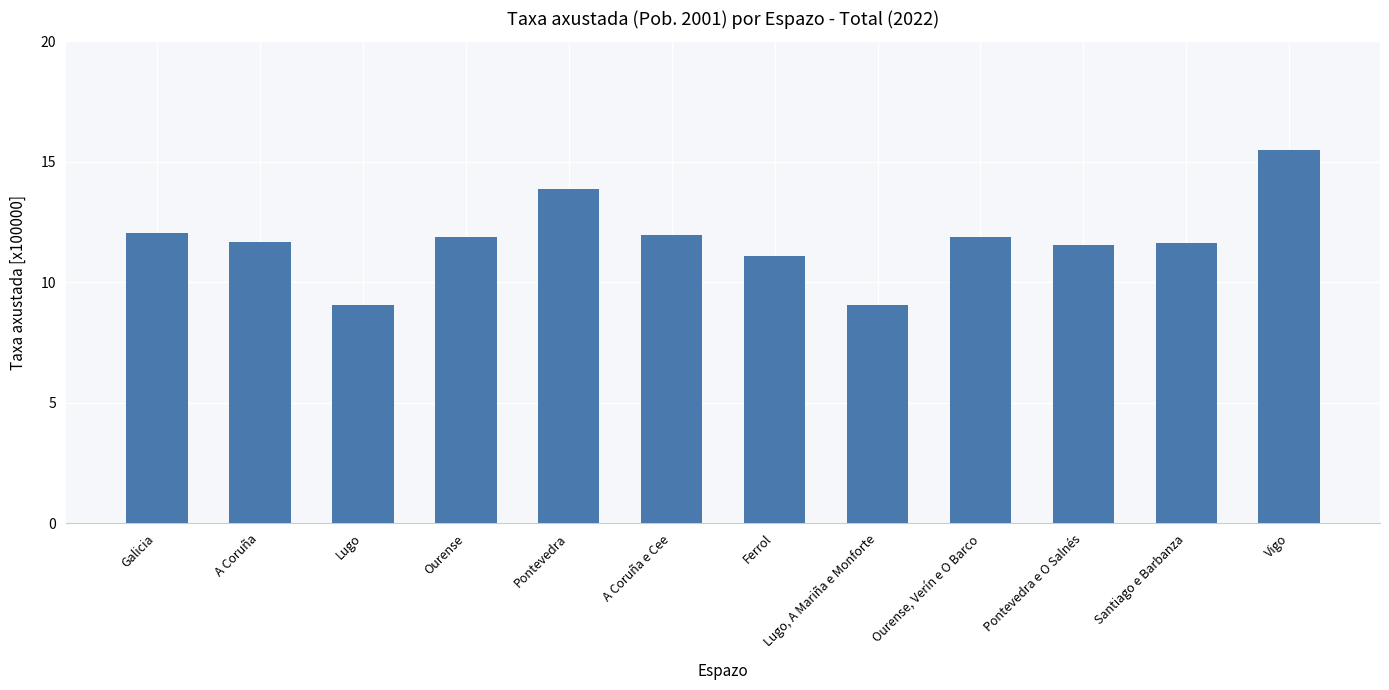

What is the label of the 2nd bar from the right?

Santiago e Barbanza